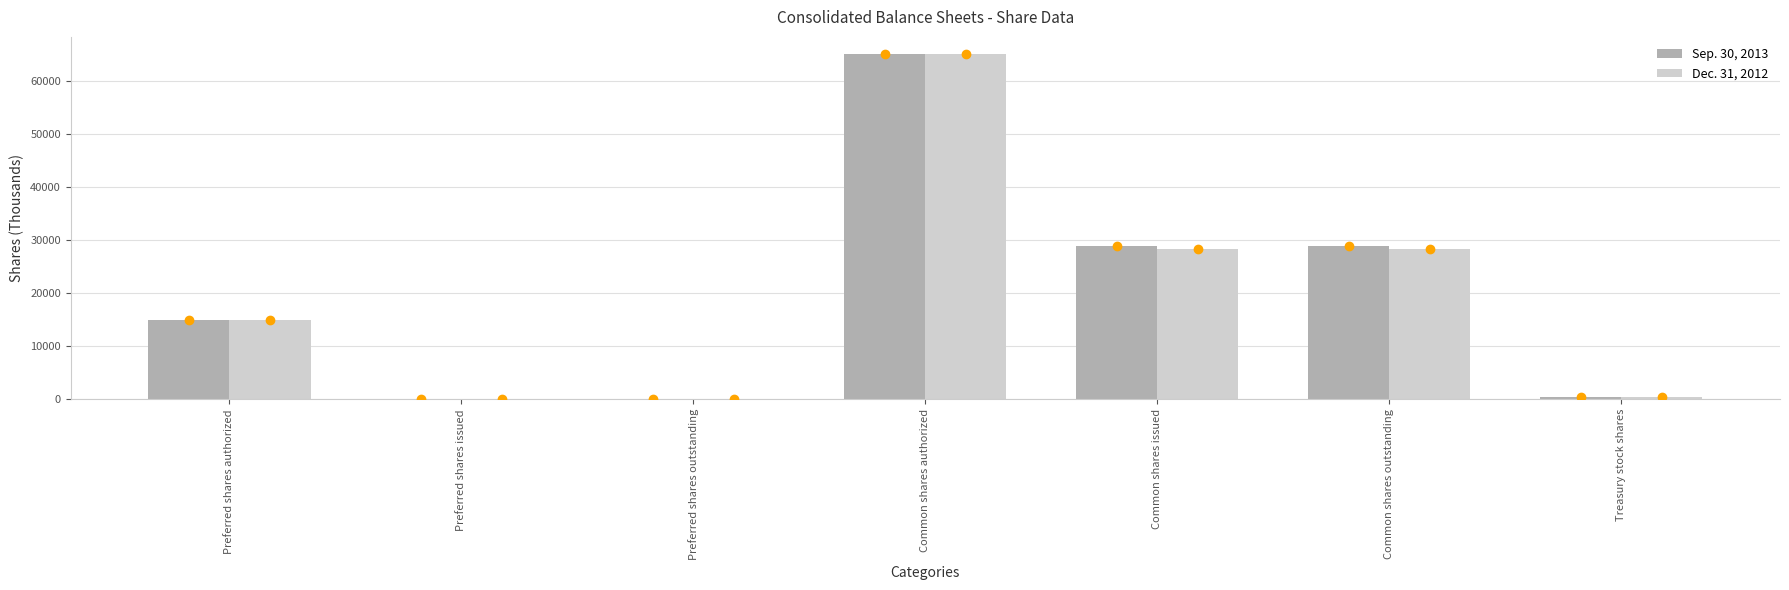

Count the number of categories in the chart.

7